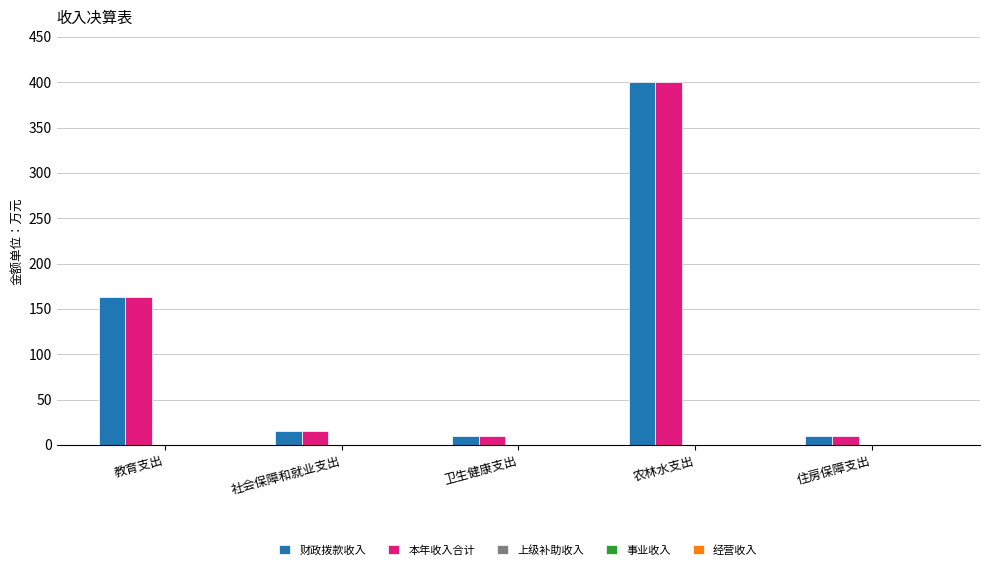

Is it true that 财政拨款收入 equals 9.8 at 住房保障支出?

True